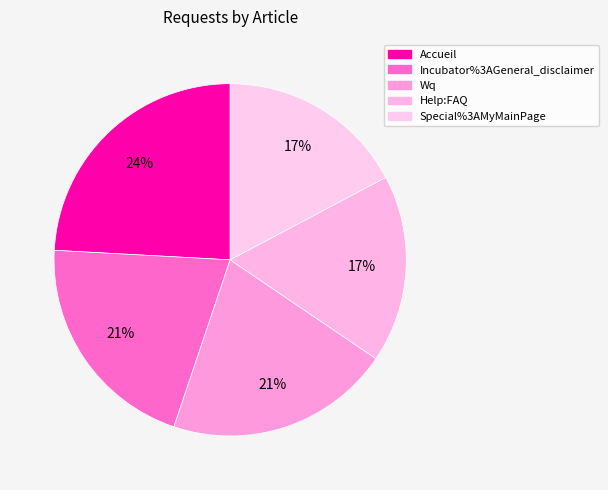

Is Accueil the majority of the pie?

No